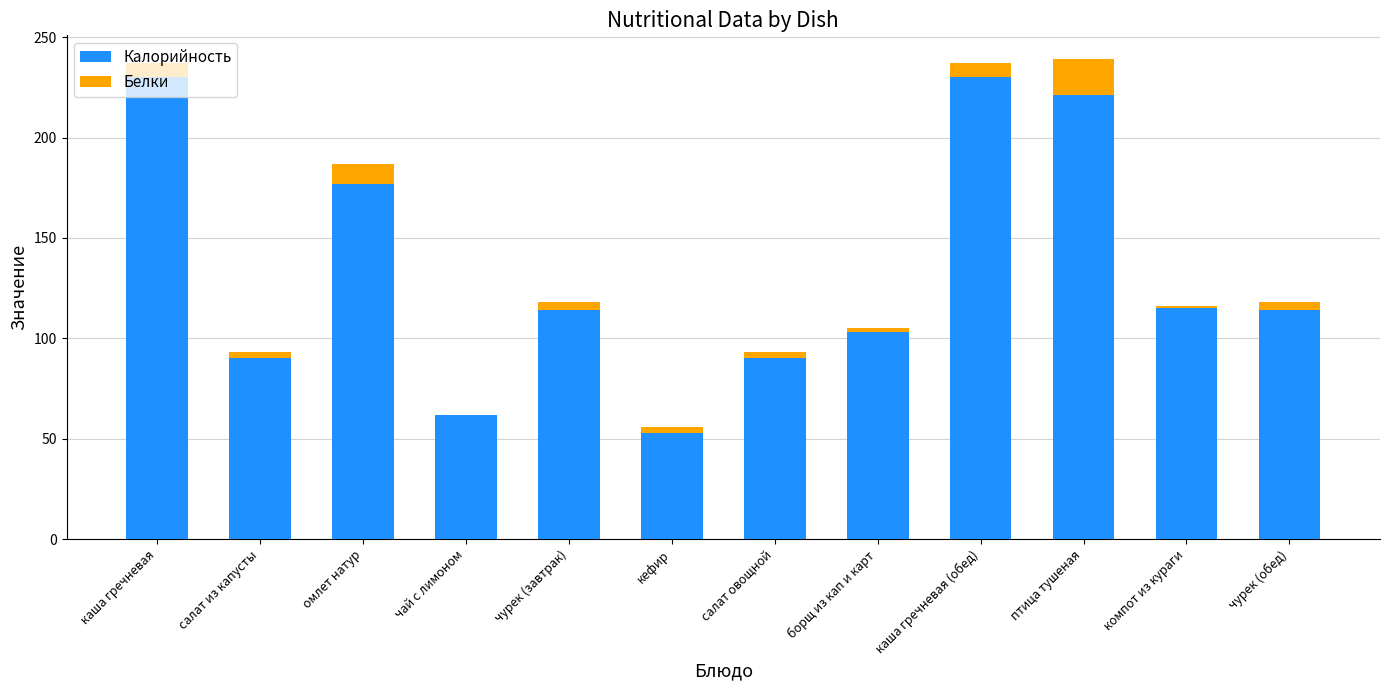

What is the total value across all series at борщ из кап и карт?

105